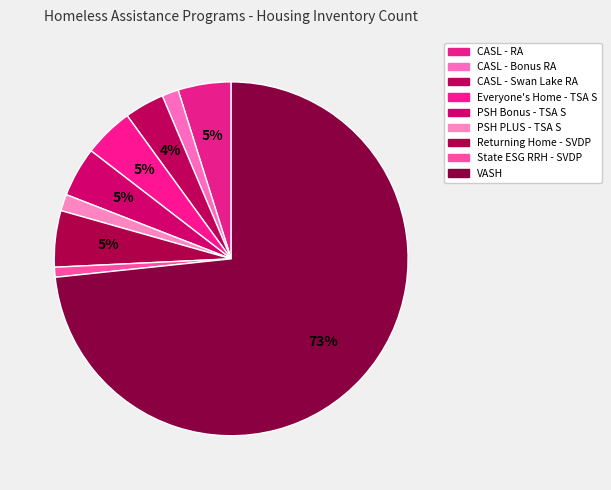

To the nearest percent, what is the difference between the largest and smallest slice percentages?

72%